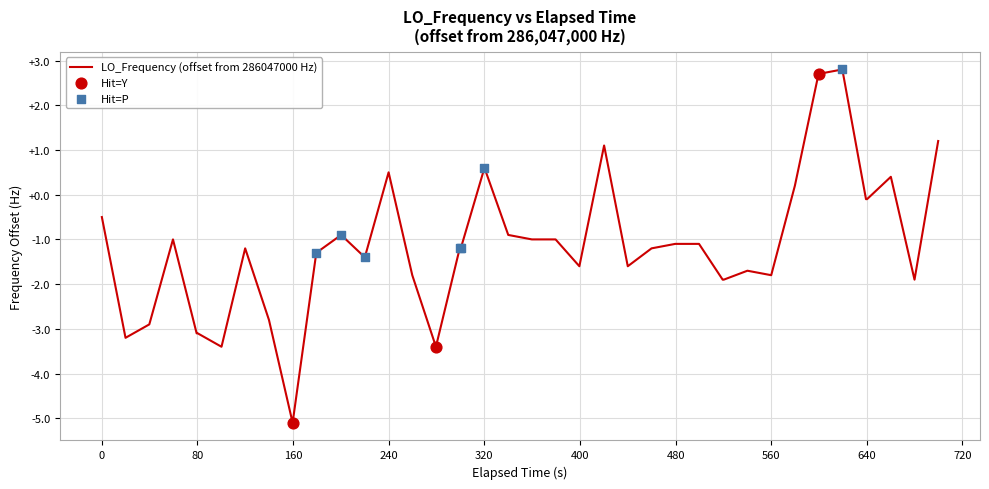

What is the difference between the maximum and minimum values?

7.9